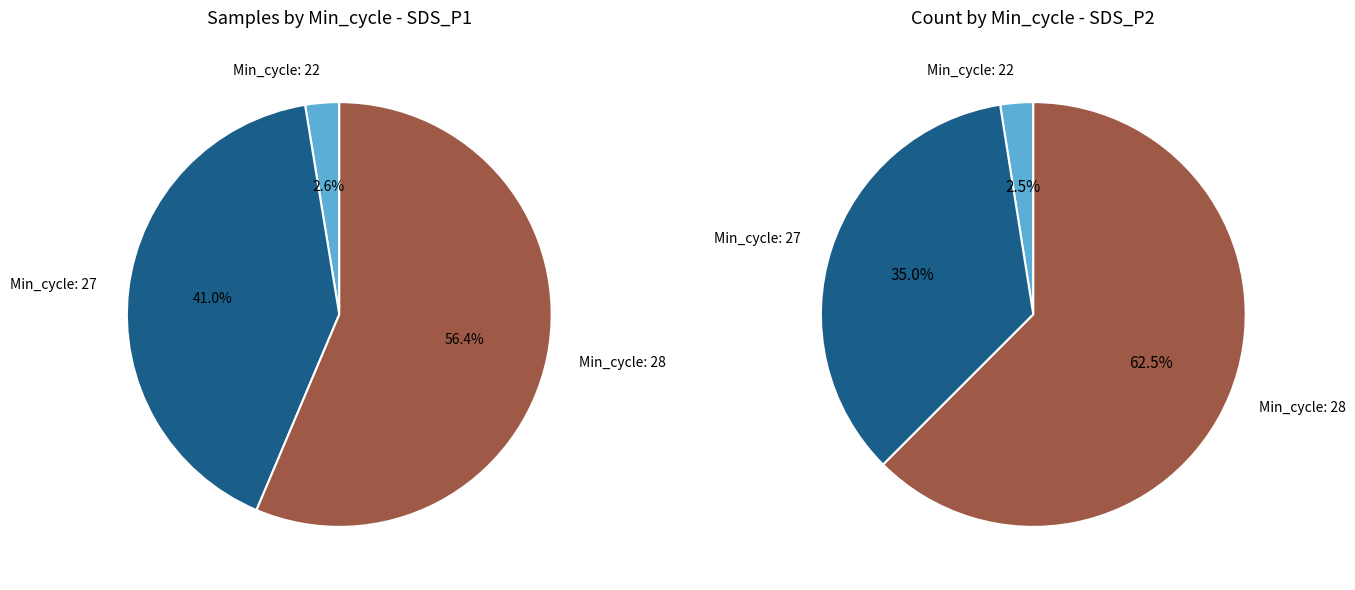

Is it true that 6 is 10% of the pie?

False